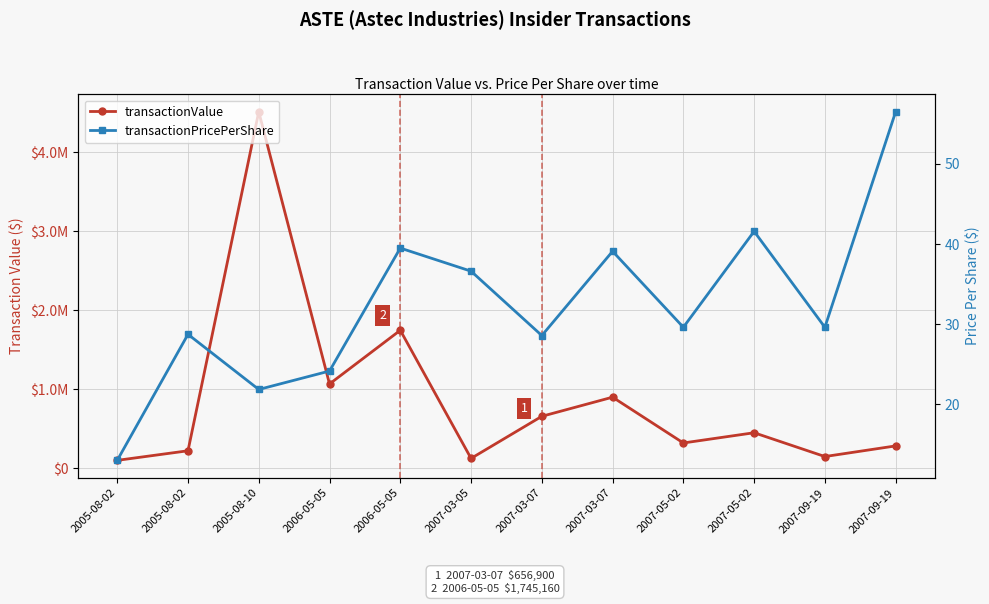

What is the difference between the transactionPricePerShare values at 2007-03-05 and 2007-09-19?

7.0